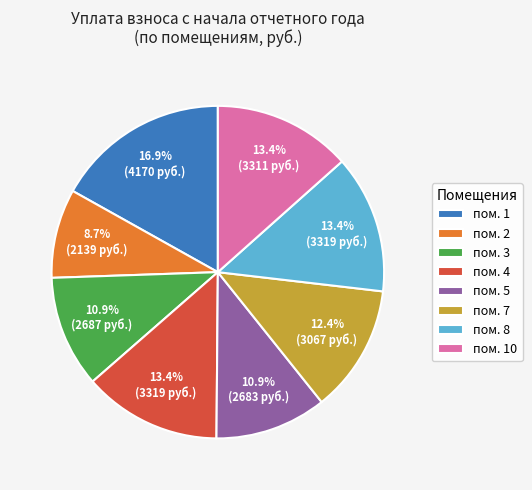

Is there any slice that represents more than half of the pie?

No